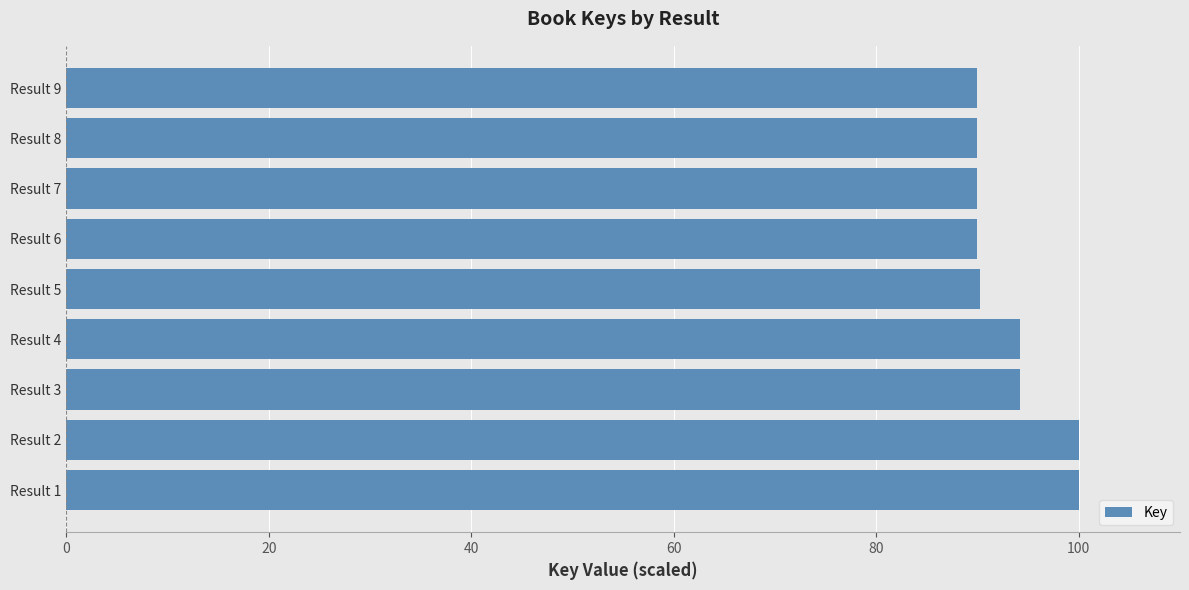

What is the maximum value shown in the chart?

100.0